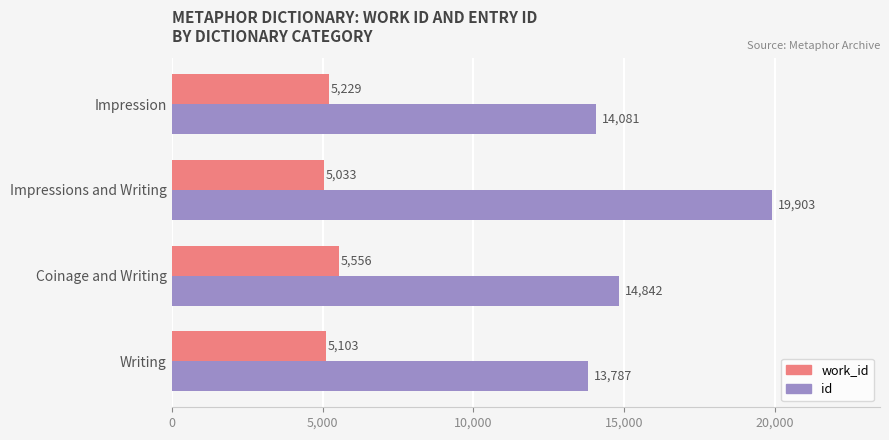

At which category is the sum across all series the highest?

Impressions and Writing